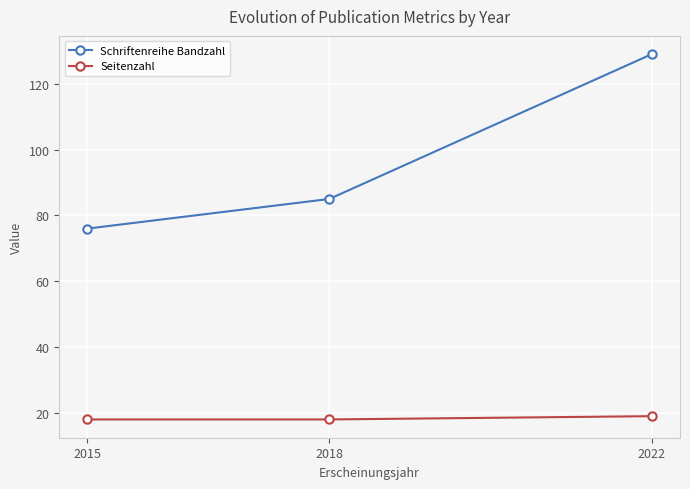

The value of Schriftenreihe Bandzahl at 2022 is 30. True or false?

False